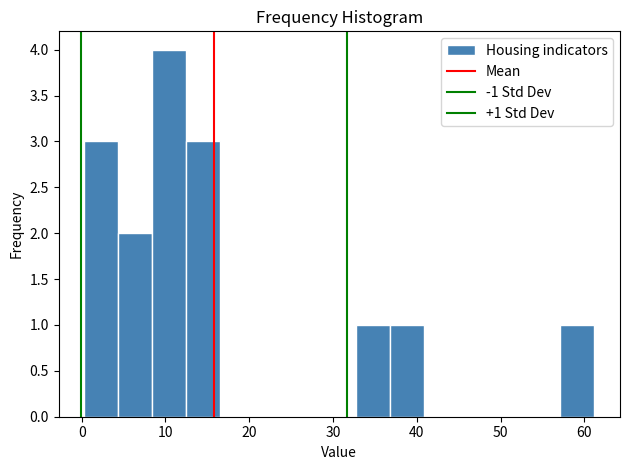

Over which range of the x-axis is the bar tallest?

8 to 12